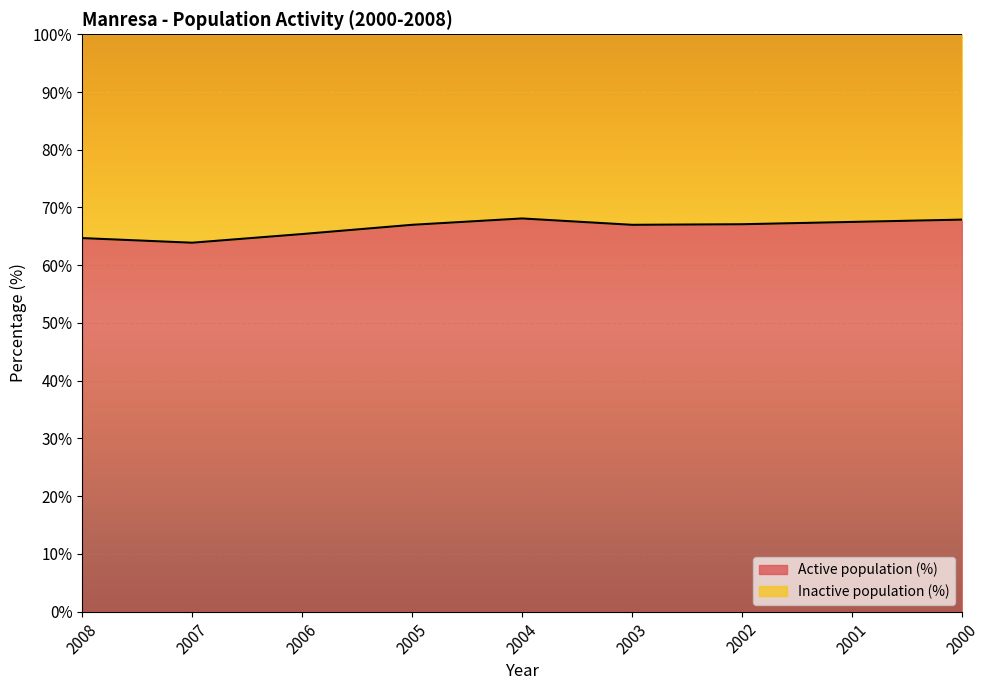

What is the average value?

66.5